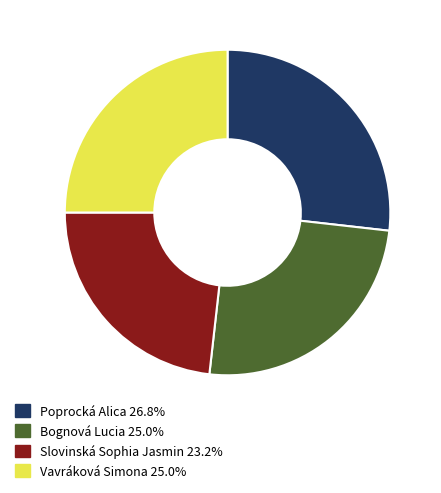

Which category has the biggest portion of the pie?

Poprocká Alica